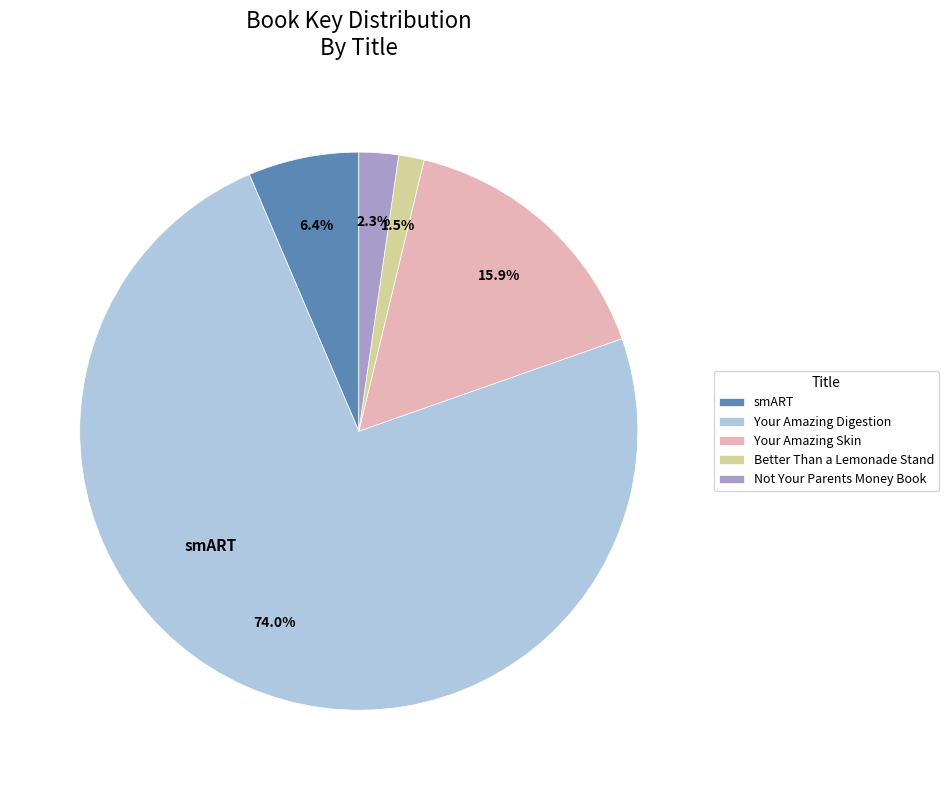

What percentage is the smART slice, to the nearest percent?

6%